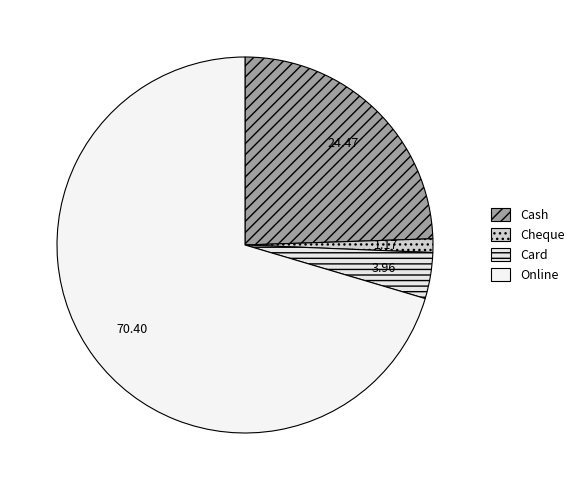

What percentage is the Online slice, to the nearest percent?

70%